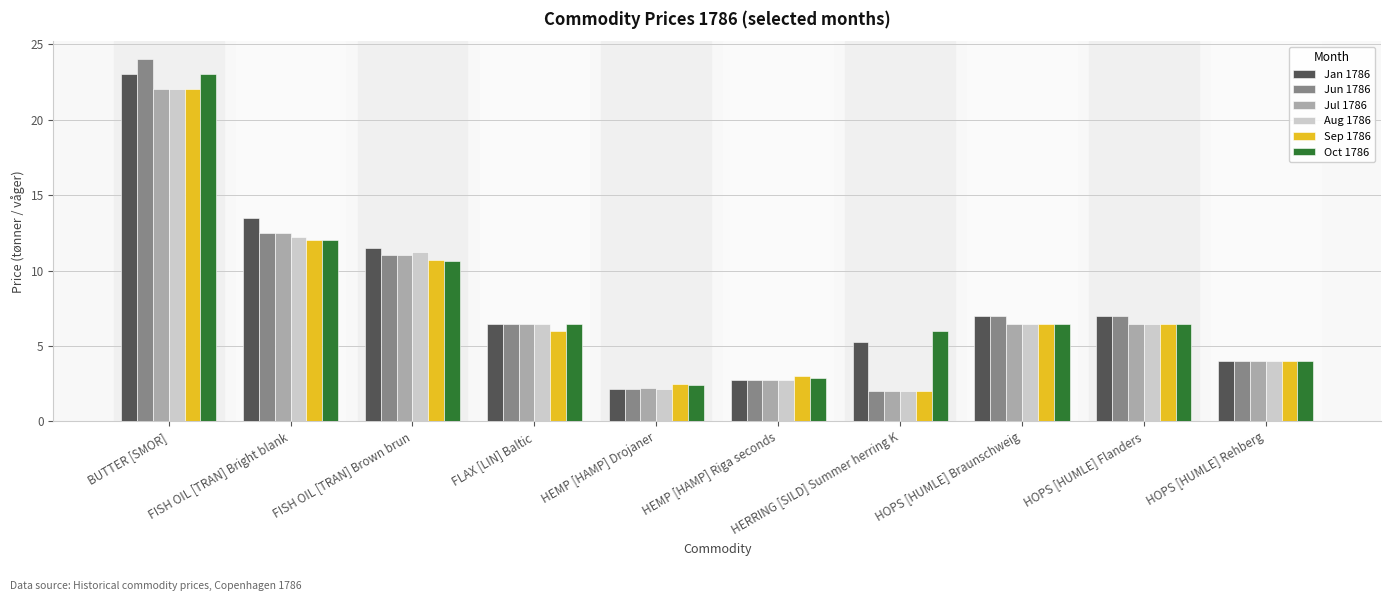

Reading left to right, what are all the values shown in this chart?

Jan 1786: BUTTER [SMOR]=23.0	FISH OIL [TRAN] Bright blank=13.5	FISH OIL [TRAN] Brown brun=11.5	FLAX [LIN] Baltic=6.5	HEMP [HAMP] Drojaner=2.2	HEMP [HAMP] Riga seconds=2.7	HERRING [SILD] Summer herring K=5.2	HOPS [HUMLE] Braunschweig=7.0	HOPS [HUMLE] Flanders=7.0	HOPS [HUMLE] Rehberg=4.0
Jun 1786: BUTTER [SMOR]=24.0	FISH OIL [TRAN] Bright blank=12.5	FISH OIL [TRAN] Brown brun=11.0	FLAX [LIN] Baltic=6.5	HEMP [HAMP] Drojaner=2.2	HEMP [HAMP] Riga seconds=2.7	HERRING [SILD] Summer herring K=2.0	HOPS [HUMLE] Braunschweig=7.0	HOPS [HUMLE] Flanders=7.0	HOPS [HUMLE] Rehberg=4.0
Jul 1786: BUTTER [SMOR]=22.0	FISH OIL [TRAN] Bright blank=12.5	FISH OIL [TRAN] Brown brun=11.0	FLAX [LIN] Baltic=6.5	HEMP [HAMP] Drojaner=2.2	HEMP [HAMP] Riga seconds=2.7	HERRING [SILD] Summer herring K=2.0	HOPS [HUMLE] Braunschweig=6.5	HOPS [HUMLE] Flanders=6.5	HOPS [HUMLE] Rehberg=4.0
Aug 1786: BUTTER [SMOR]=22.0	FISH OIL [TRAN] Bright blank=12.2	FISH OIL [TRAN] Brown brun=11.2	FLAX [LIN] Baltic=6.5	HEMP [HAMP] Drojaner=2.2	HEMP [HAMP] Riga seconds=2.7	HERRING [SILD] Summer herring K=2.0	HOPS [HUMLE] Braunschweig=6.5	HOPS [HUMLE] Flanders=6.5	HOPS [HUMLE] Rehberg=4.0
Sep 1786: BUTTER [SMOR]=22.0	FISH OIL [TRAN] Bright blank=12.0	FISH OIL [TRAN] Brown brun=10.7	FLAX [LIN] Baltic=6.0	HEMP [HAMP] Drojaner=2.5	HEMP [HAMP] Riga seconds=3.0	HERRING [SILD] Summer herring K=2.0	HOPS [HUMLE] Braunschweig=6.5	HOPS [HUMLE] Flanders=6.5	HOPS [HUMLE] Rehberg=4.0
Oct 1786: BUTTER [SMOR]=23.0	FISH OIL [TRAN] Bright blank=12.0	FISH OIL [TRAN] Brown brun=10.6	FLAX [LIN] Baltic=6.5	HEMP [HAMP] Drojaner=2.4	HEMP [HAMP] Riga seconds=2.9	HERRING [SILD] Summer herring K=6.0	HOPS [HUMLE] Braunschweig=6.5	HOPS [HUMLE] Flanders=6.5	HOPS [HUMLE] Rehberg=4.0